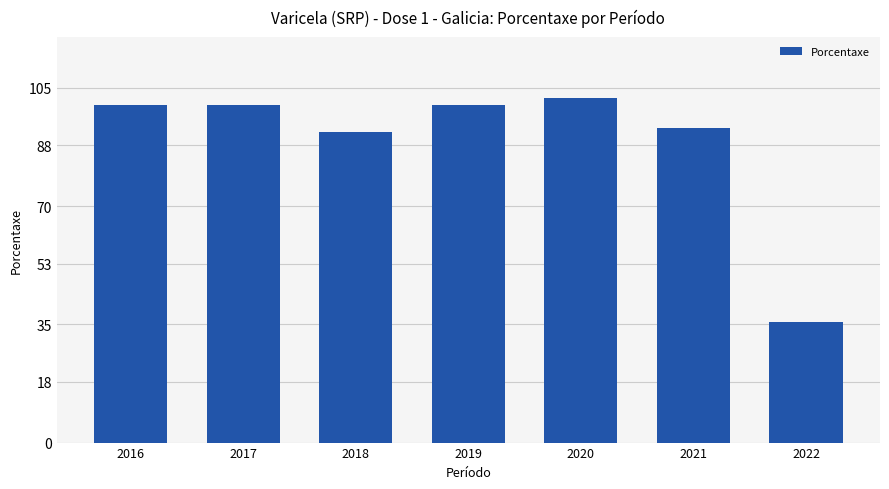

Where does the data first go above 99?

2016